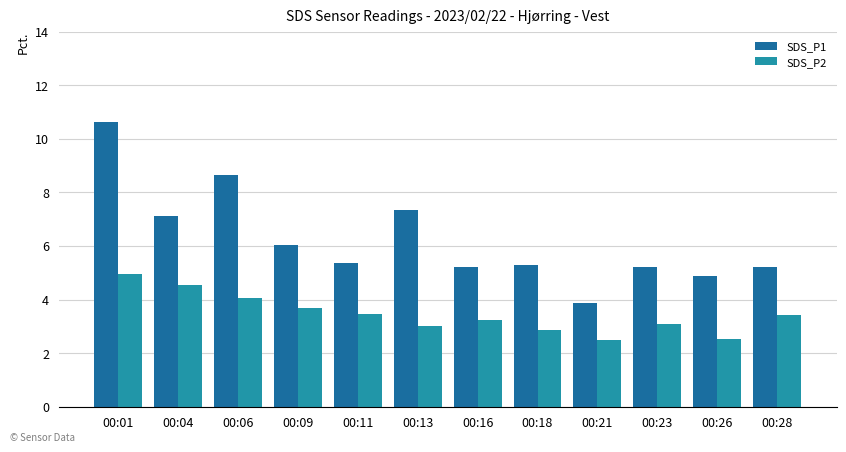

At which category is the sum across all series the highest?

00:01